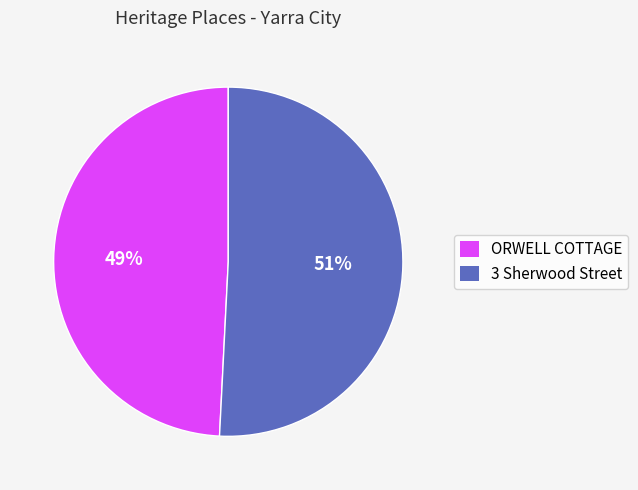

To the nearest percent, what percentage of the pie is ORWELL COTTAGE?

49%